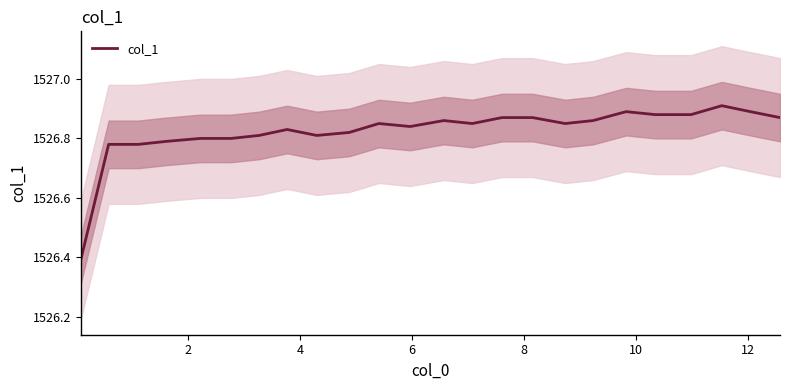

How many interior local peaks (higher than both neighbors) does the data have?

5